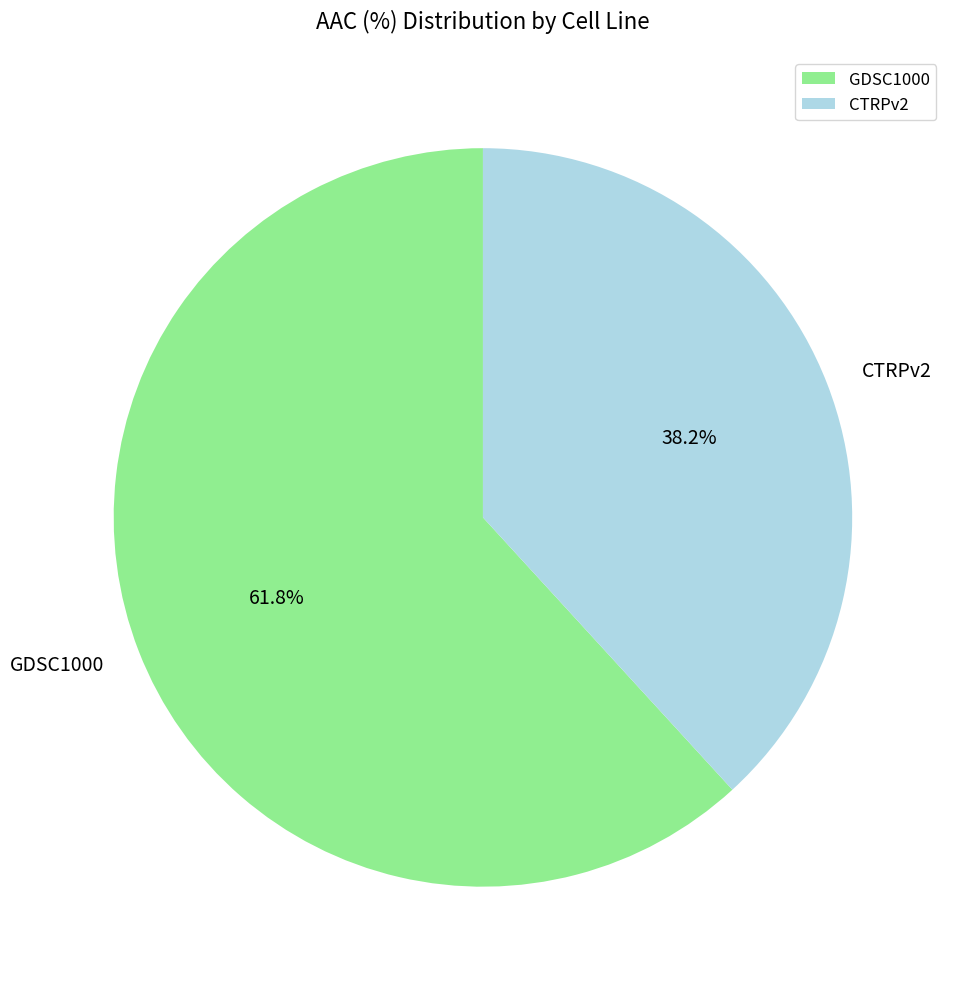

How many slices are in this pie chart?

2